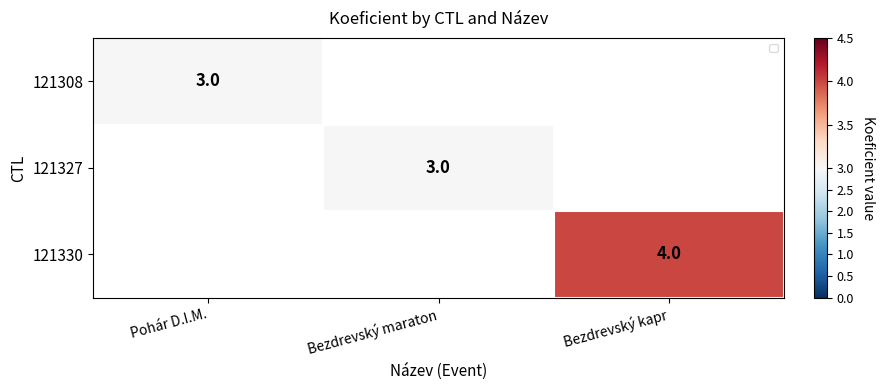

The 121308 series shows 4 at Pohár D.I.M.. True or false?

False